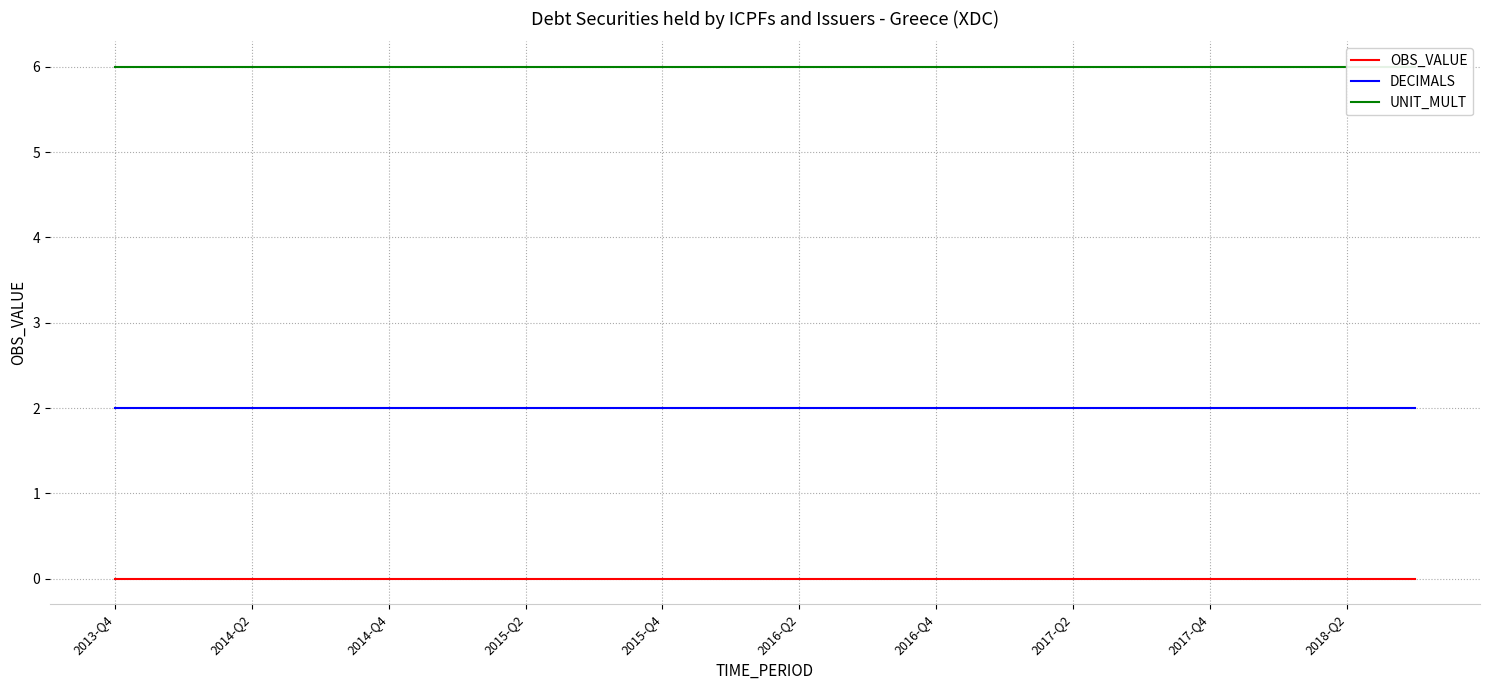

True or false: DECIMALS and OBS_VALUE cross at least once.

False